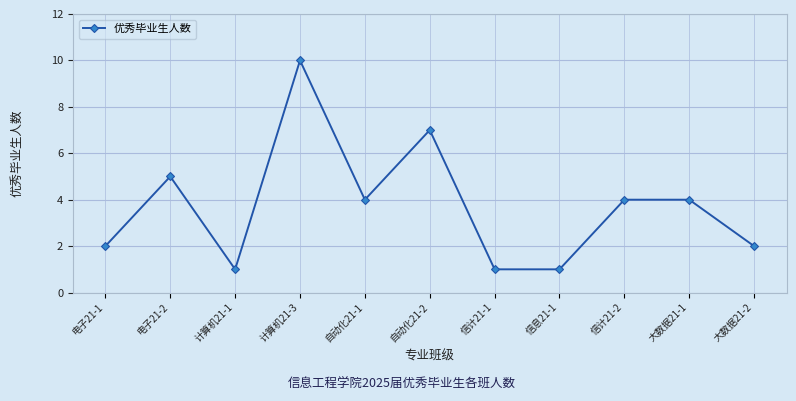

How many lines are shown in the chart?

1